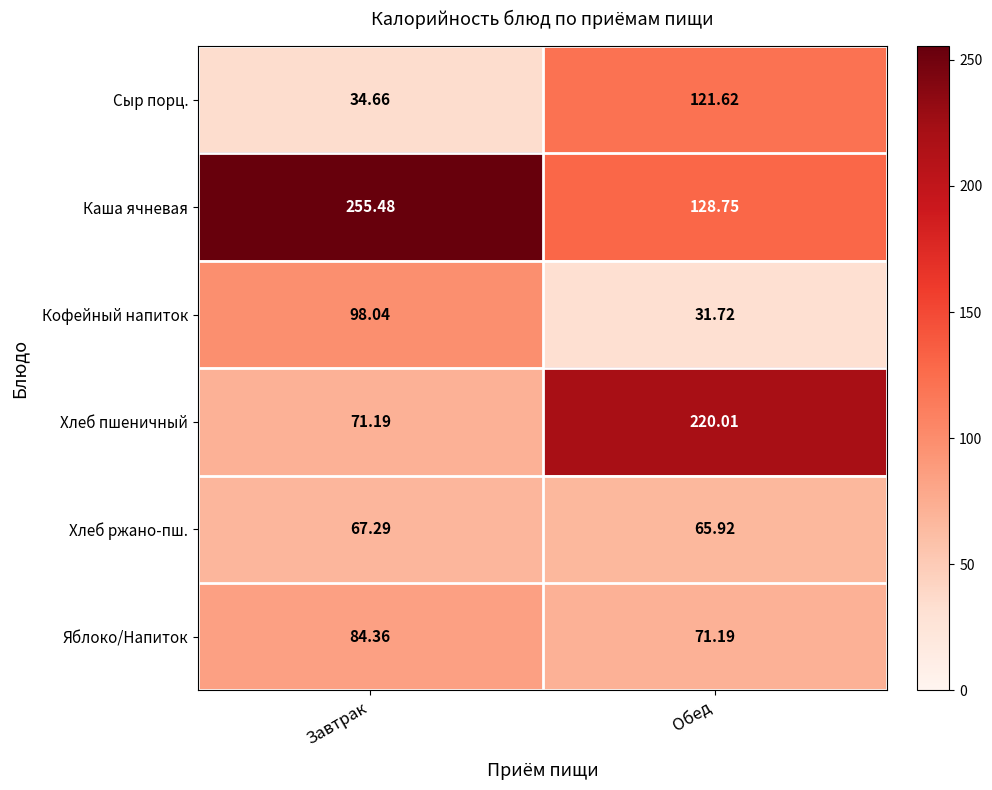

What is the greatest value displayed?

255.5